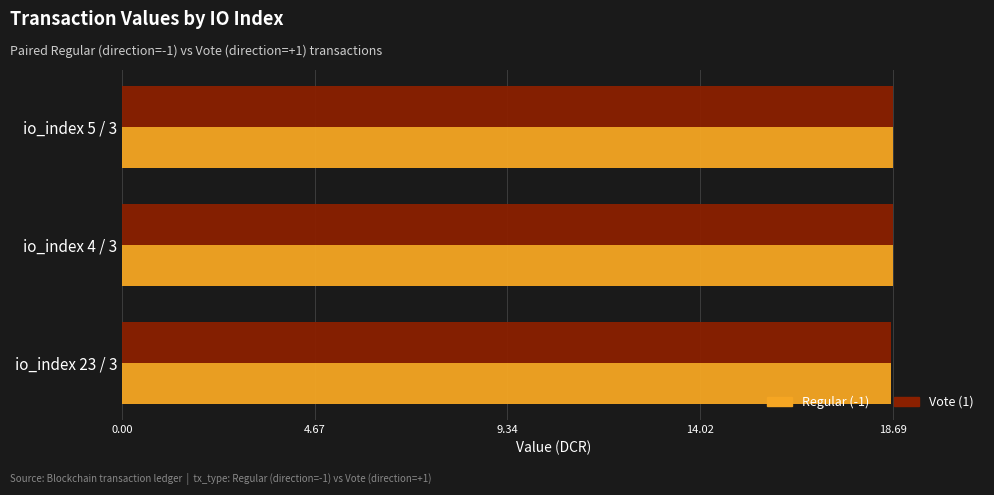

How many Vote (1) values are between 18 and 19?

3